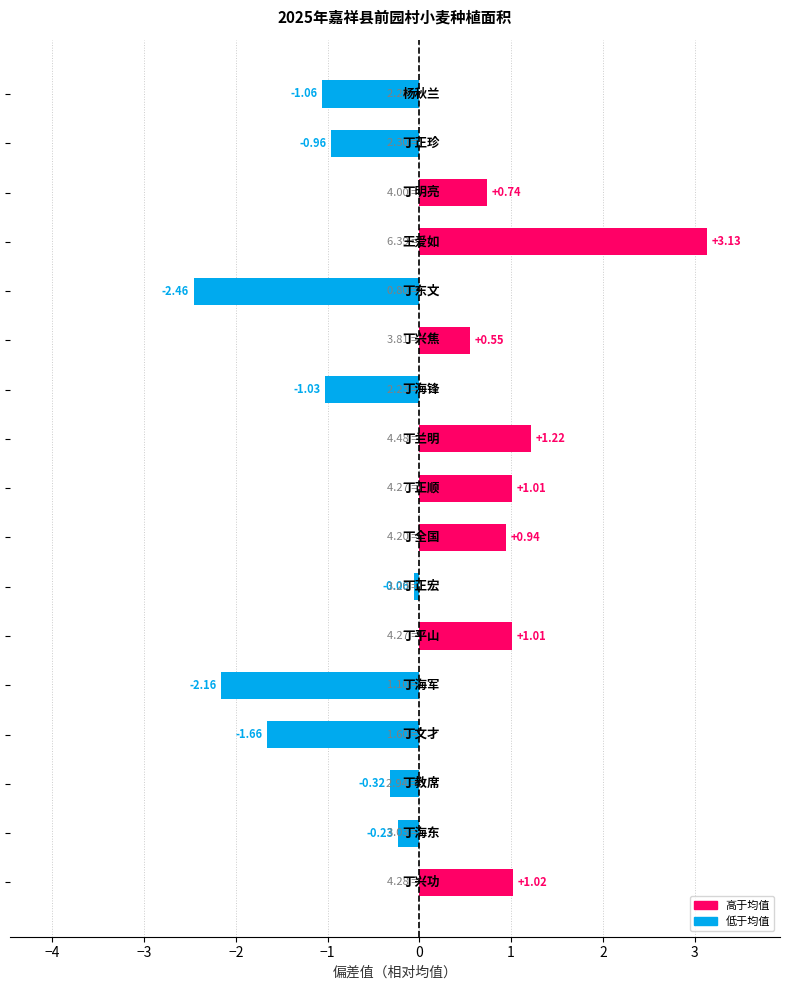

How many values exceed 0?

8